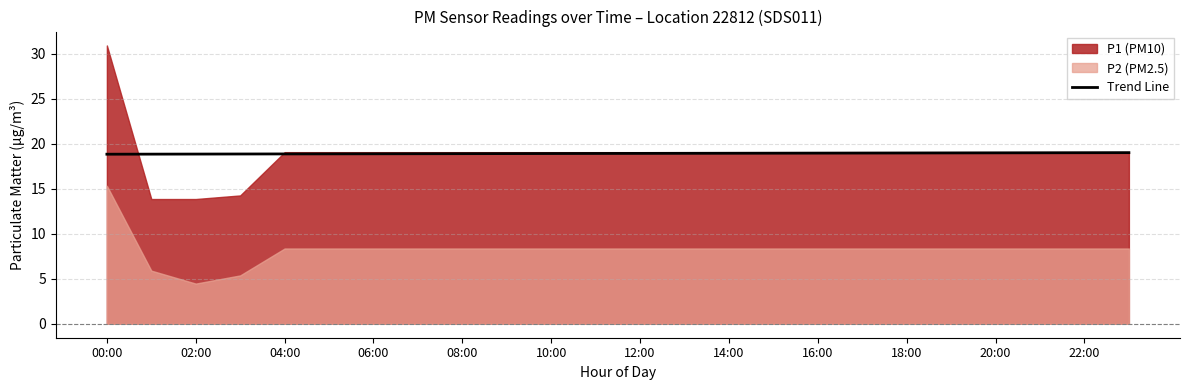

The value of Trend Line at 16:00 is 32.4. True or false?

False